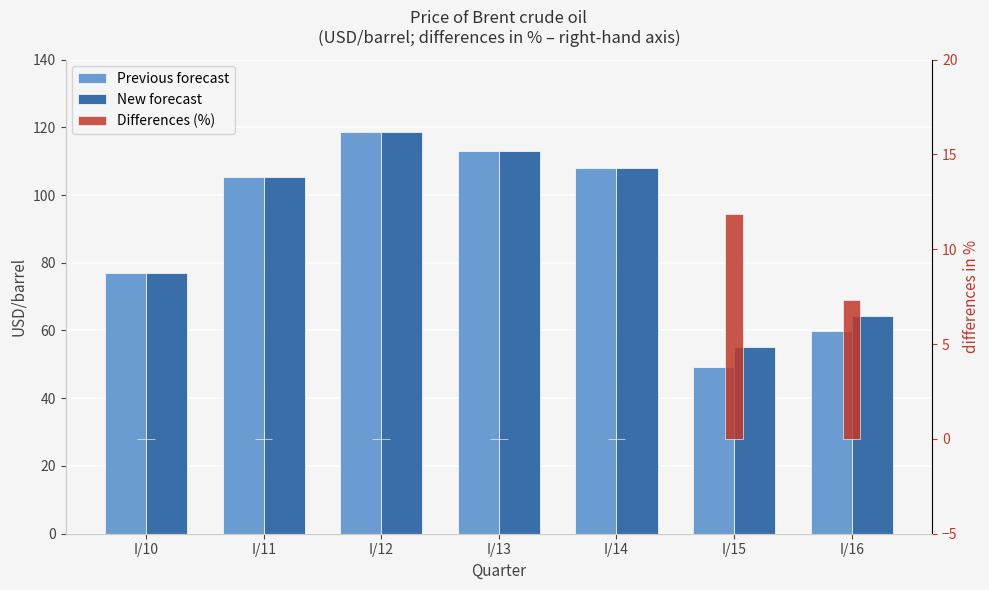

What is the difference between the second highest and second lowest values in the Previous forecast series?

53.0